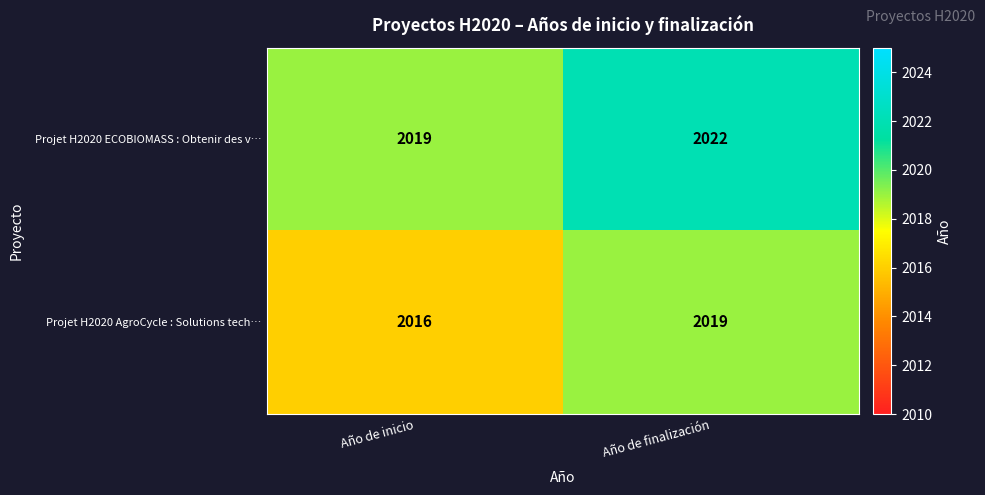

Which label corresponds to the largest value in the chart?

Año de finalización